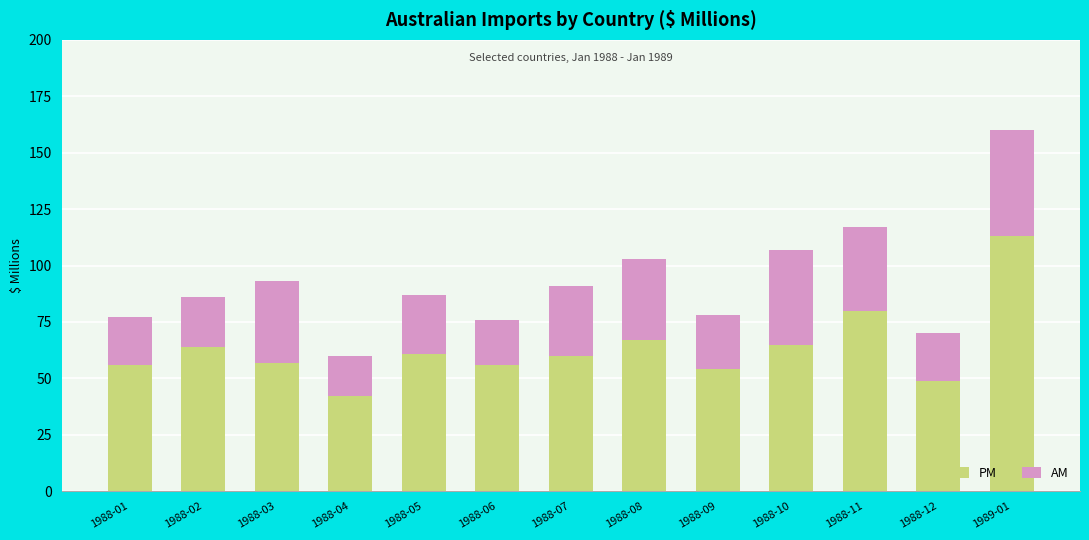

Count the number of categories in the chart.

13